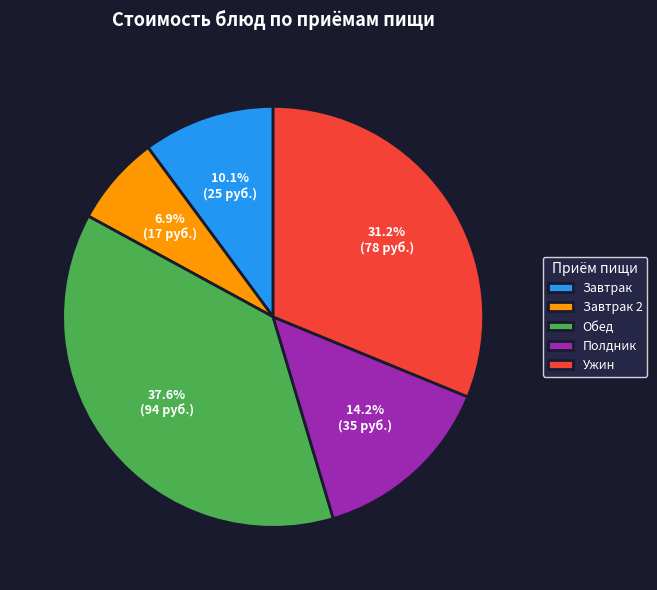

Rank the categories by value from lowest to highest.

Завтрак 2, Завтрак, Полдник, Ужин, Обед